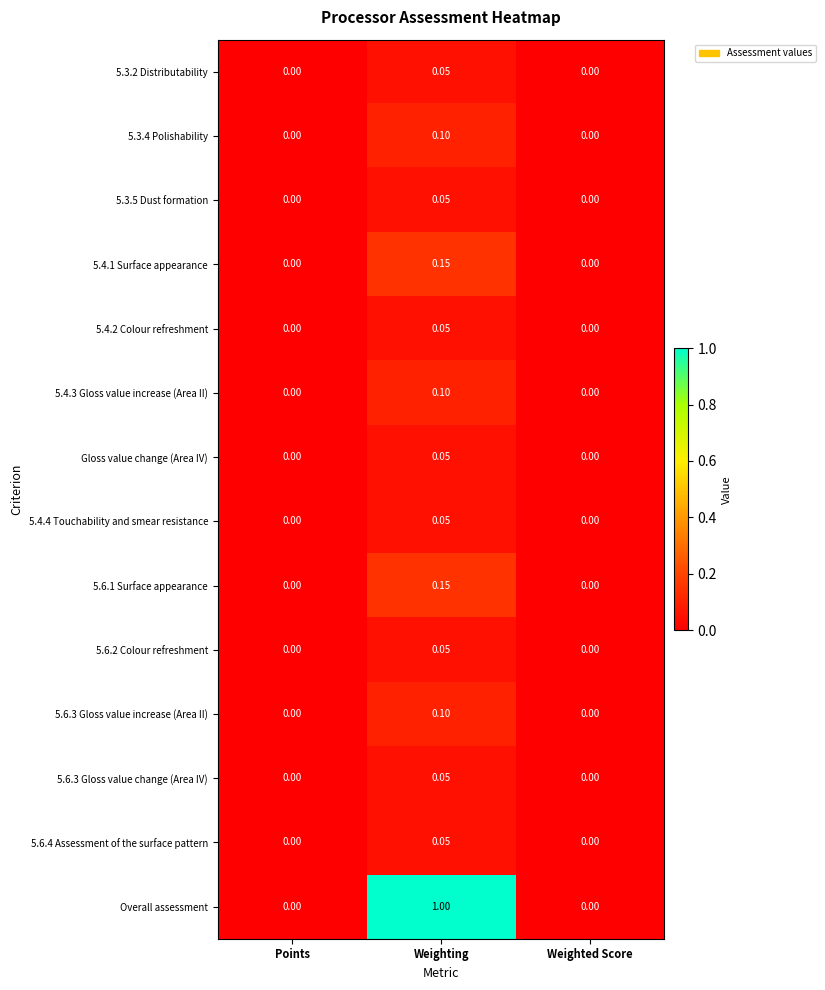

Which category has the highest value in the 5.4.2 Colour refreshment series?

Weighting